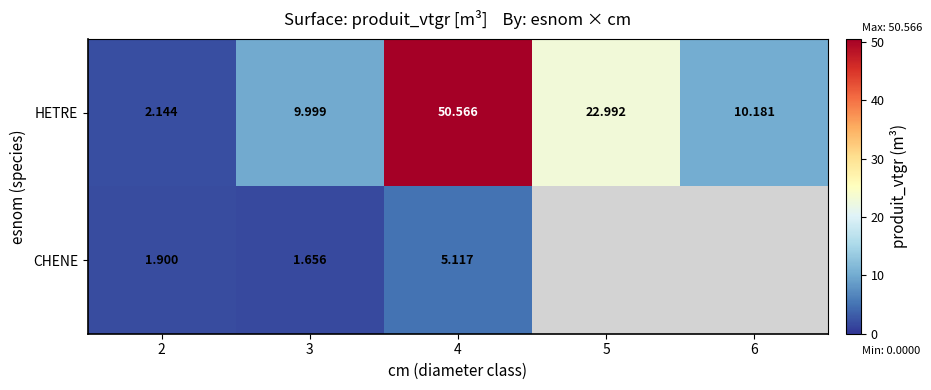

What is the difference between the maximum and minimum values in the HETRE series?

48.4